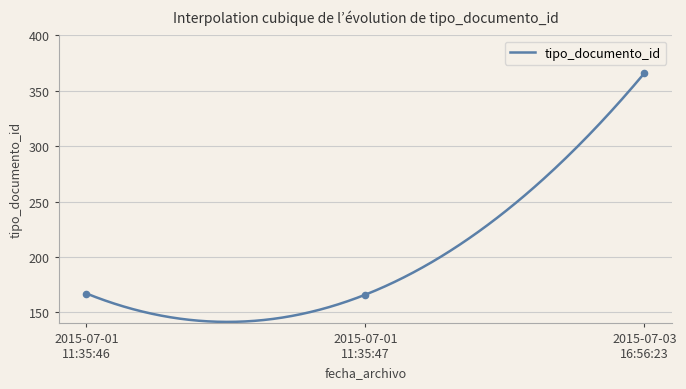

Between 2015-07-03 16:56:23 and 2015-07-01 11:35:47, which is larger?

2015-07-03 16:56:23